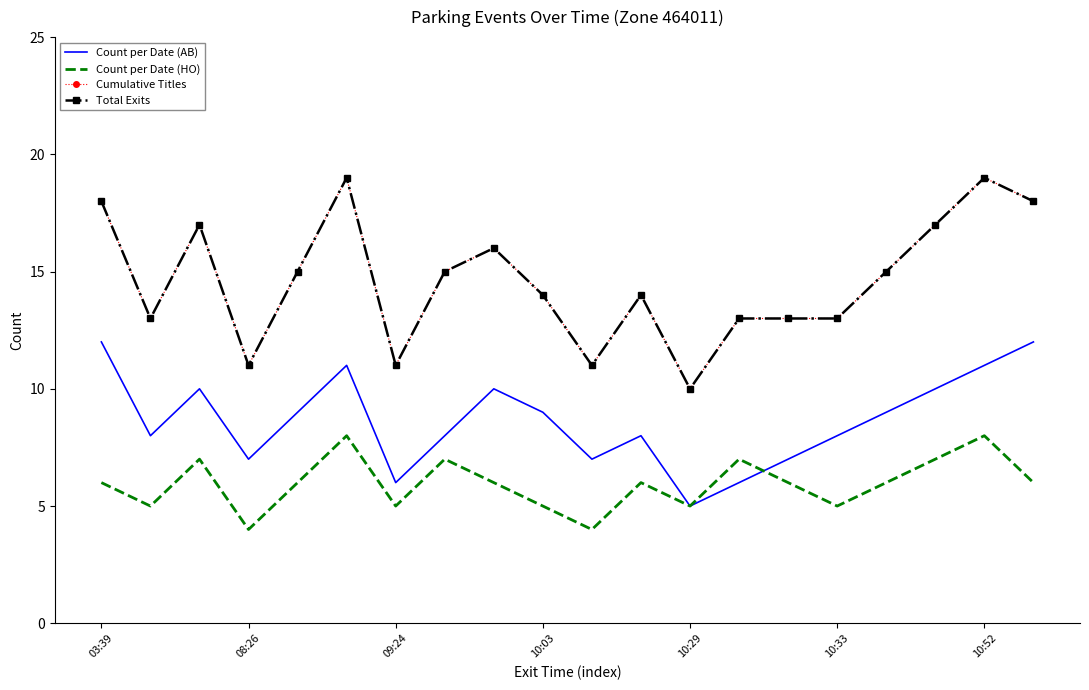

True or false: Count per Date (AB) and Cumulative Titles cross at least once.

False